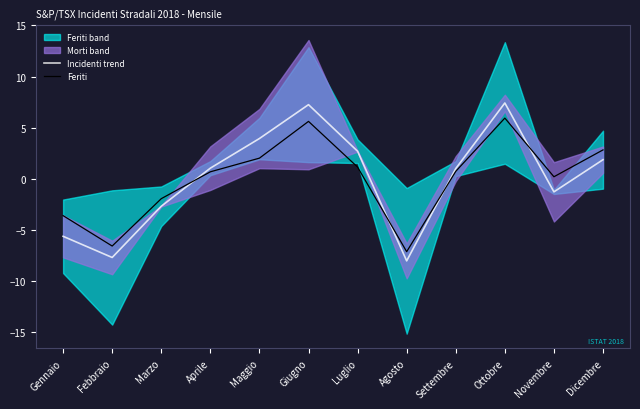

What is the lowest value of the Feriti series?

-7.1